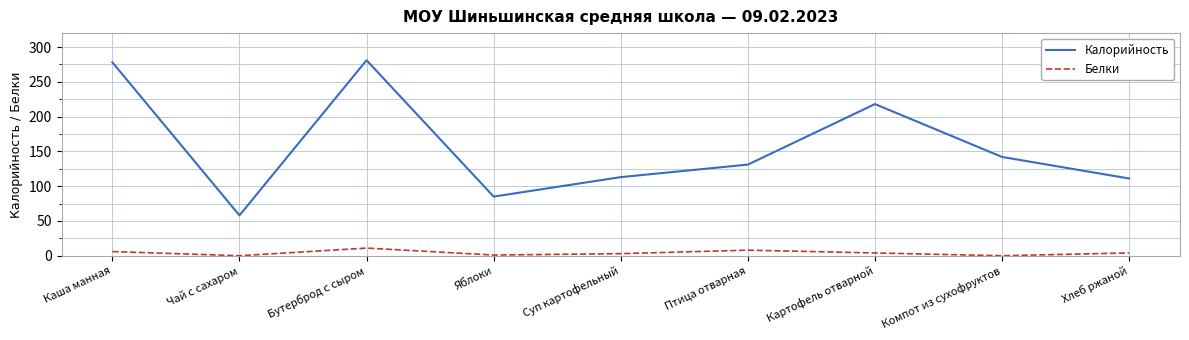

What position from the left is Каша манная?

1